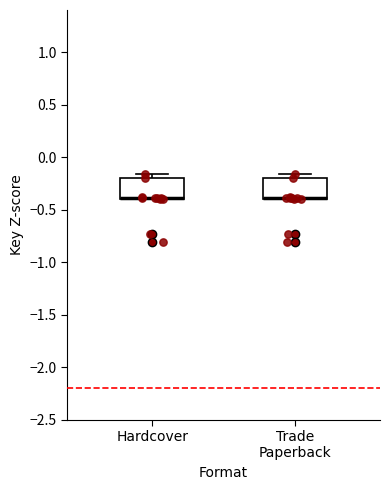

Where is the lower edge of the box for Trade Paperback on the y-axis? The values are not printed on the chart, so give them approximately, as read against the axis.

-0.40